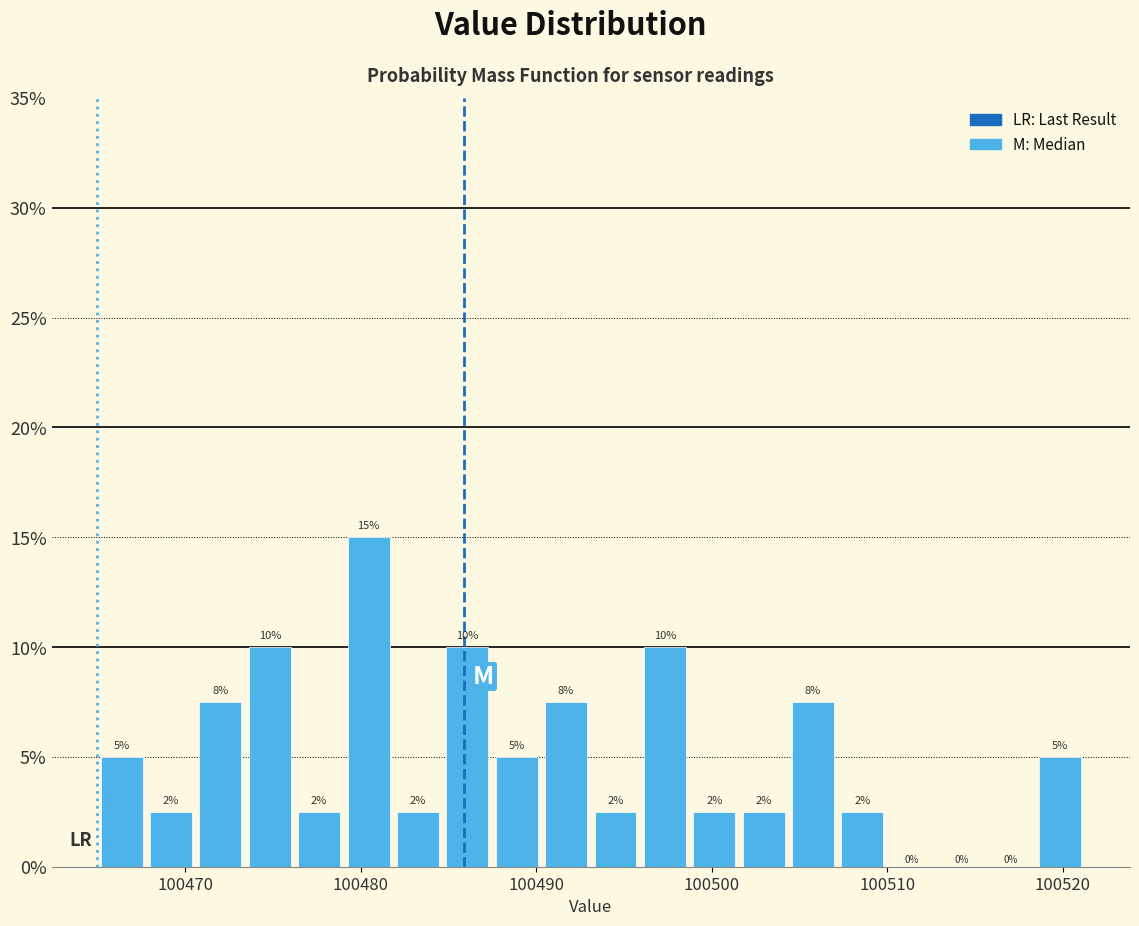

Around what value on the x-axis is the tallest bar? Give the approximate position of its centre, as read against the axis.

100480